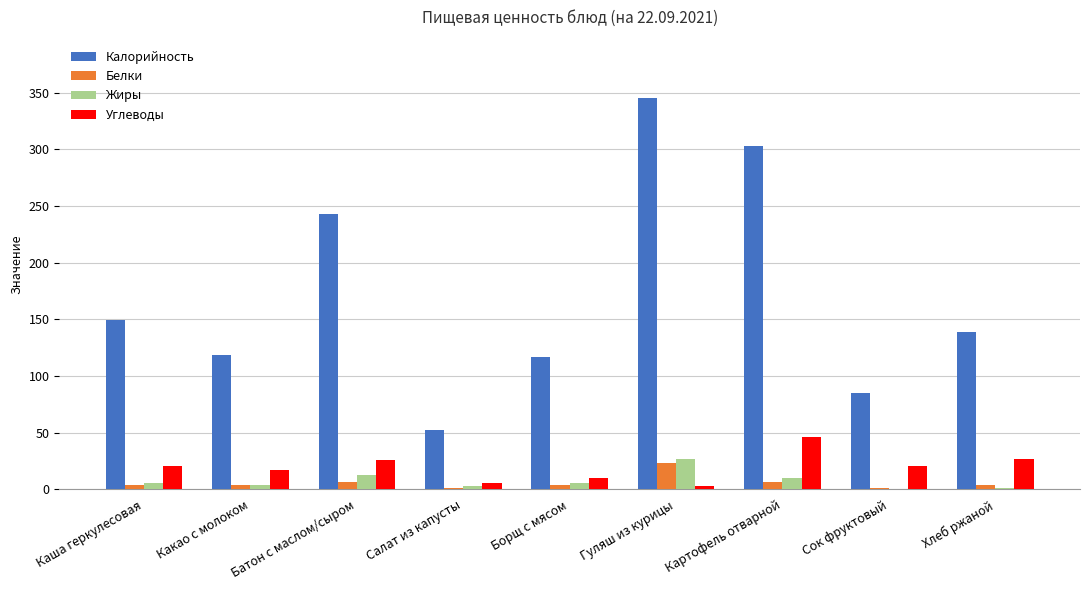

How many series are shown in this chart?

4